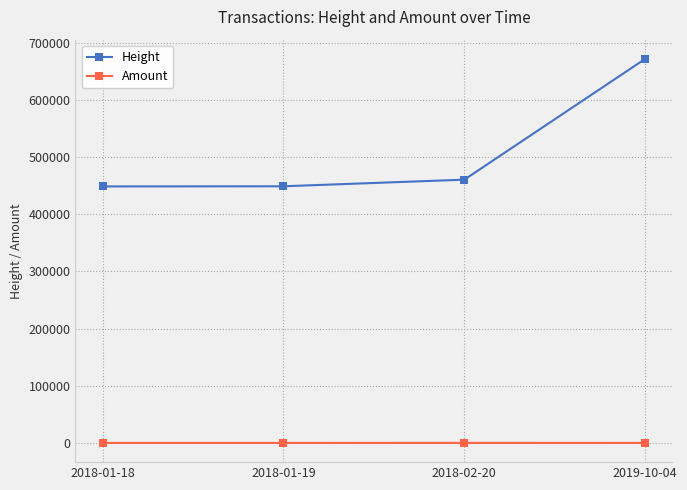

What are all the series names shown in the legend?

Height, Amount